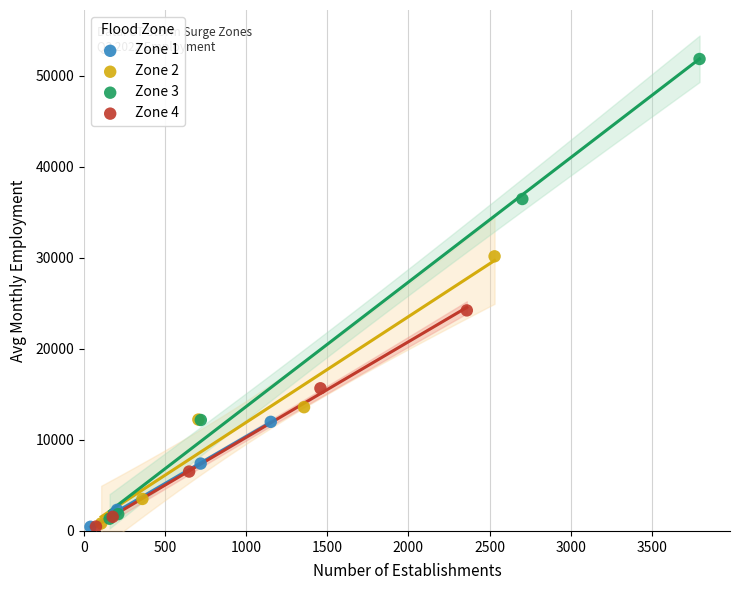

Which series contains the highest Y value?

Zone 3